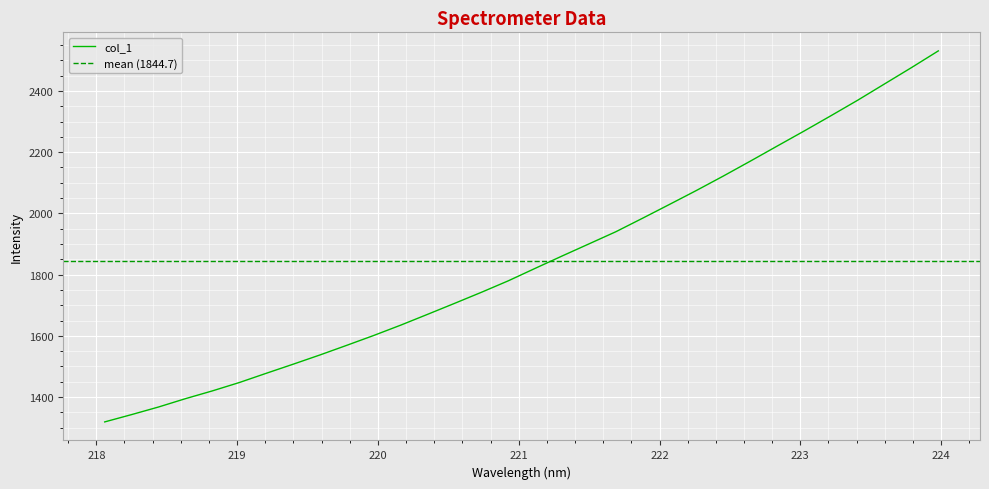

How many lines are shown in the chart?

1